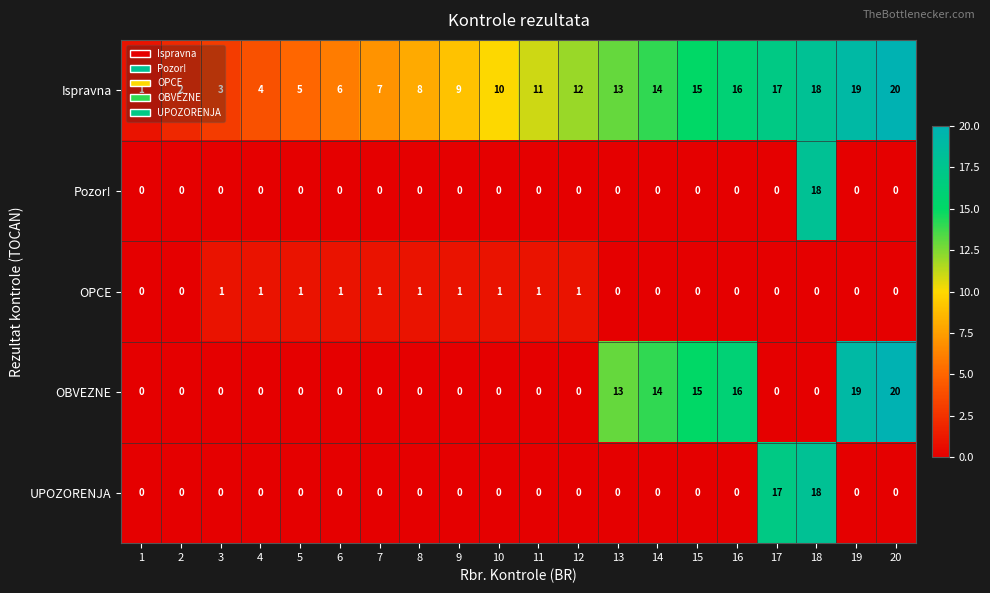

Which series has the largest total across all categories?

Ispravna